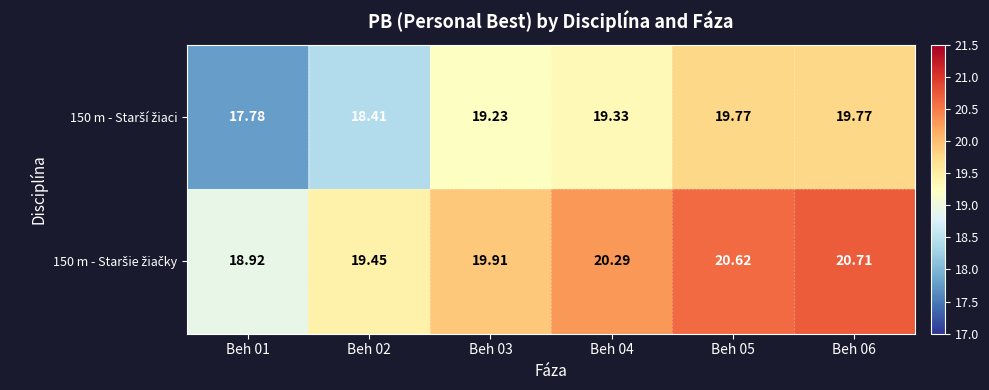

How many categories are shown in the chart?

6